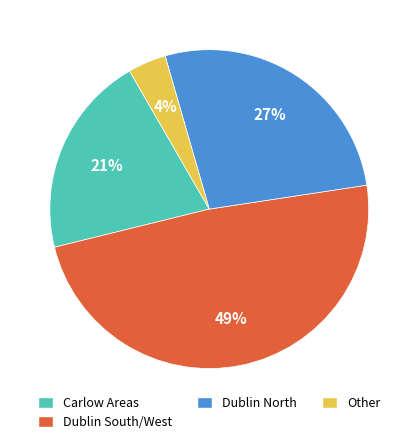

Is there any slice that represents more than half of the pie?

No